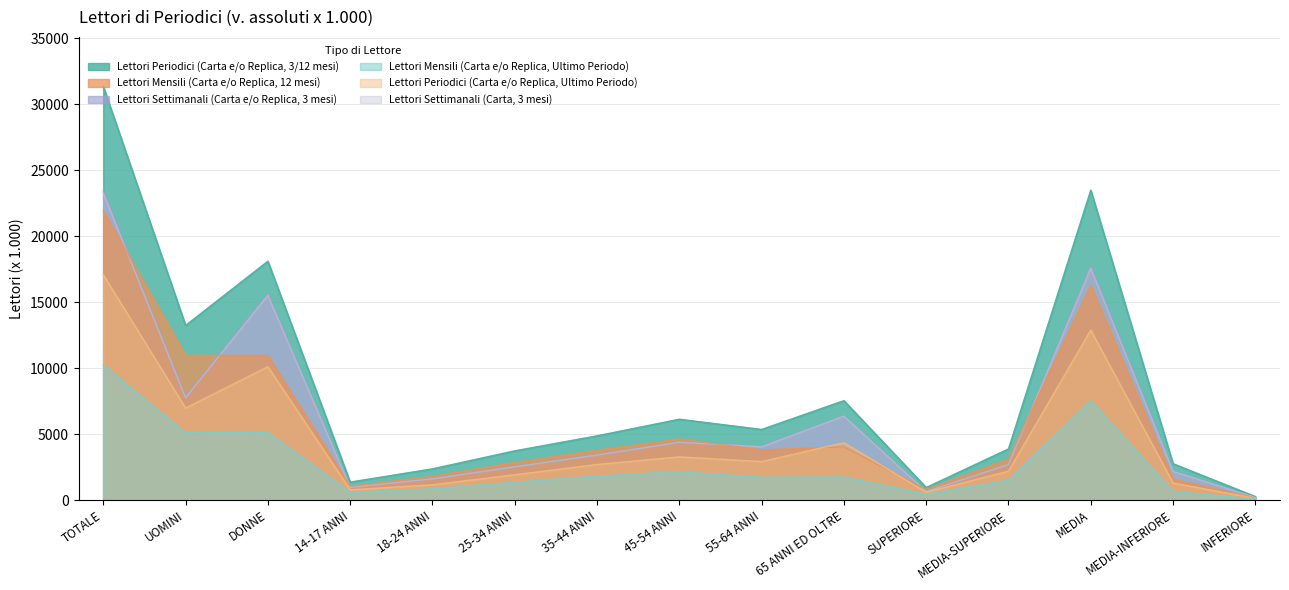

What is the minimum value shown in the chart?

70